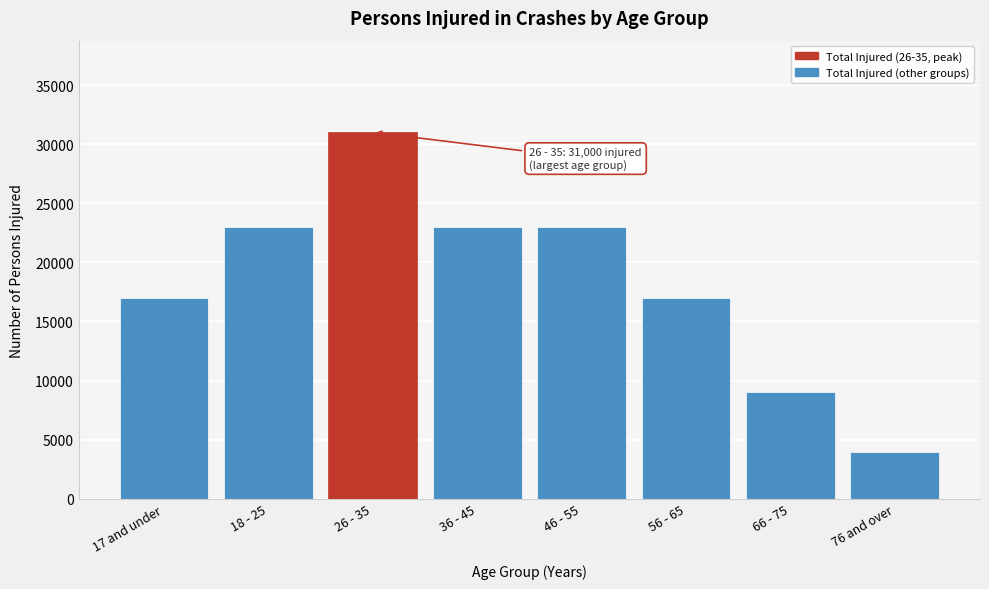

Reading left to right, transcribe all the data shown in this chart.

17 and under=17000	18 - 25=23000	26 - 35=31000	36 - 45=23000	46 - 55=23000	56 - 65=17000	66 - 75=9000	76 and over=4000